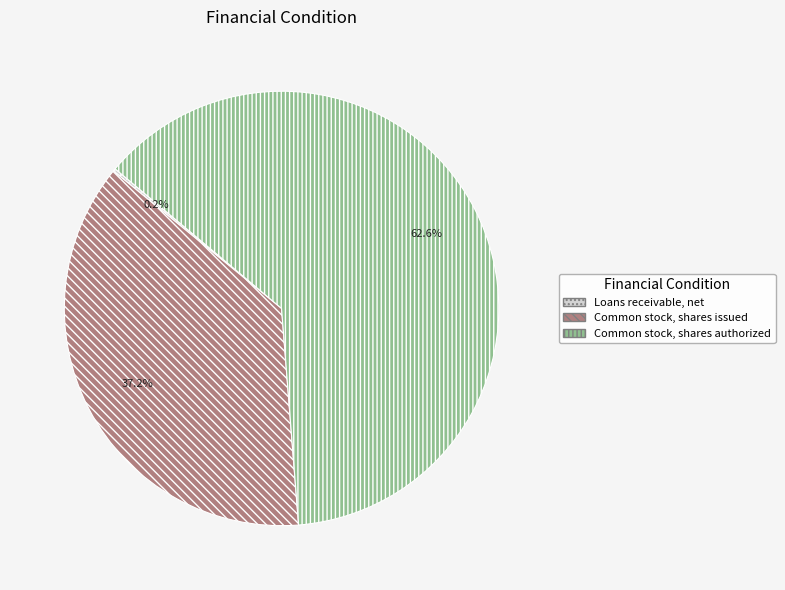

Between Common stock, shares authorized and Common stock, shares issued, which is larger?

Common stock, shares authorized